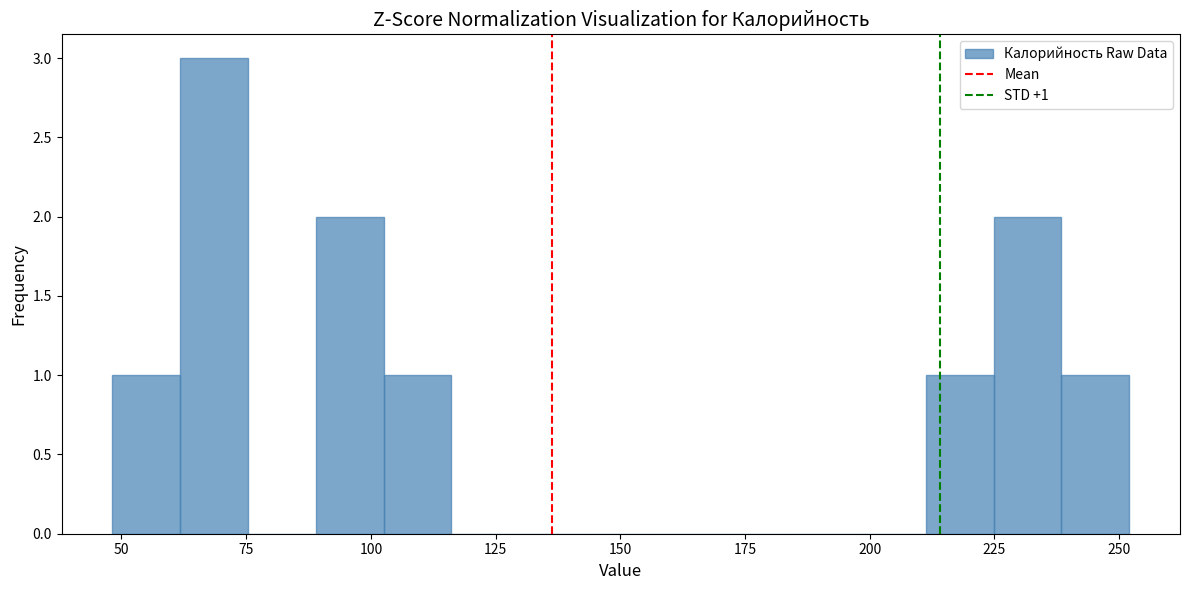

Around what value on the x-axis is the tallest bar? Give the approximate position of its centre, as read against the axis.

70